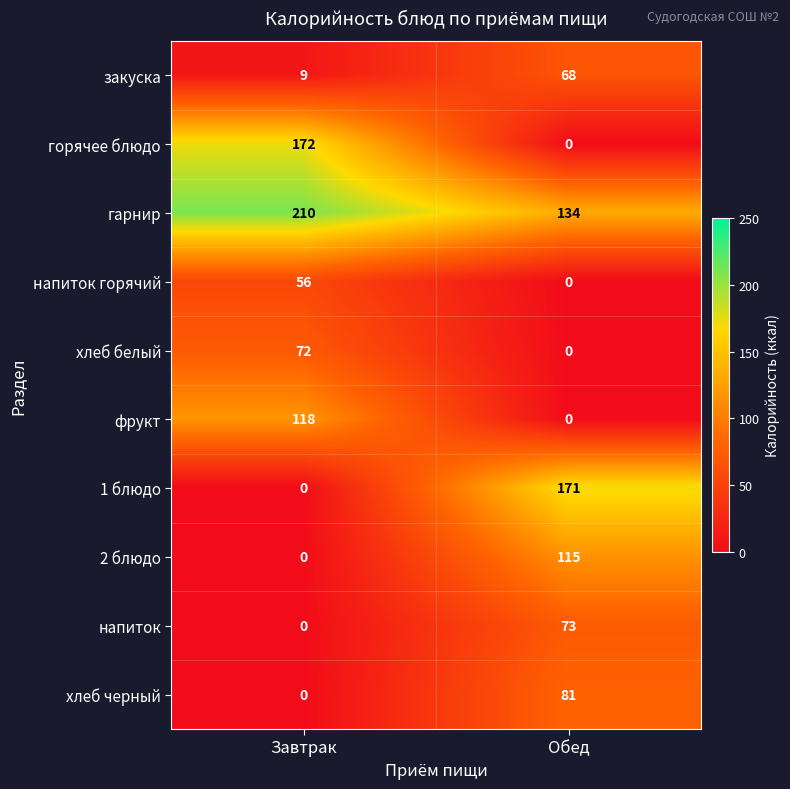

Which series has the largest total across all categories?

гарнир